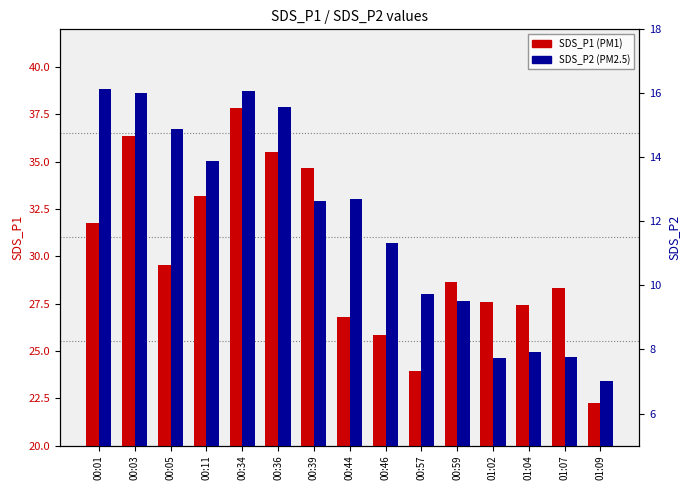

List the series in order of their peak value, highest first.

SDS_P1, SDS_P2